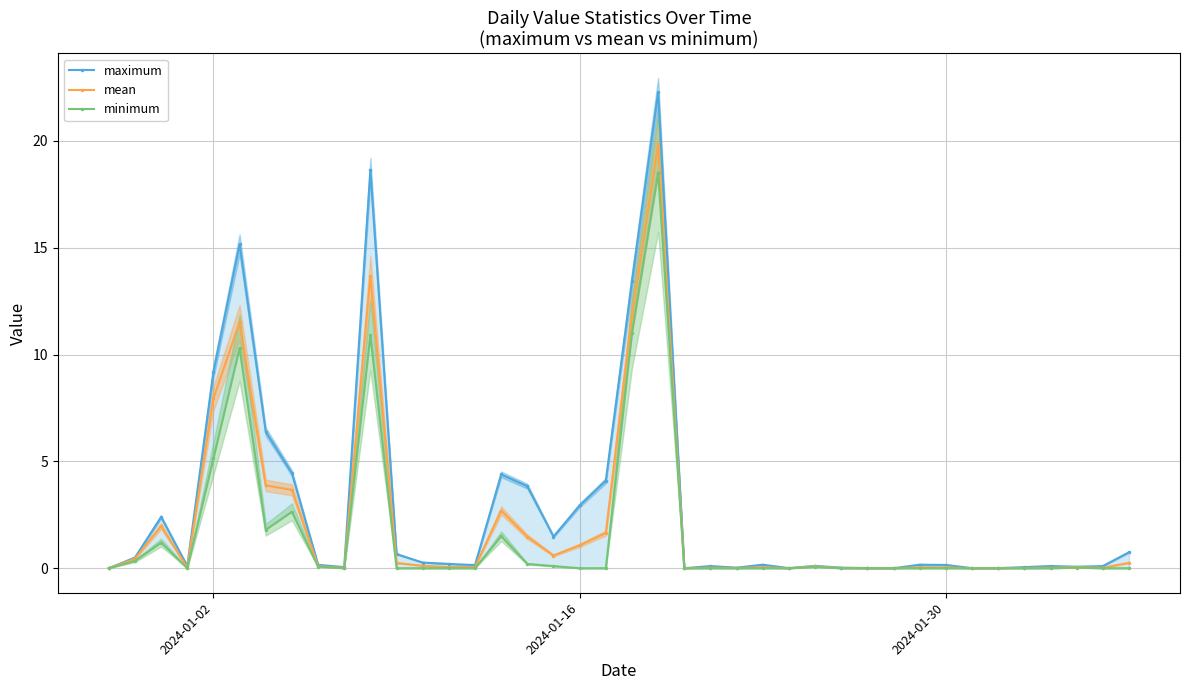

Where is mean nearest to the value 9?

2024-01-02